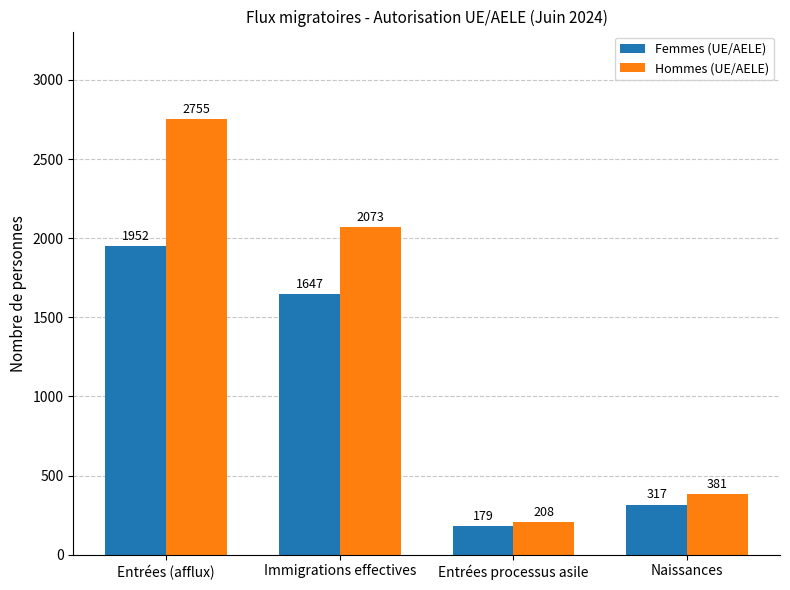

Which series has the widest spread of values?

Hommes (UE/AELE)